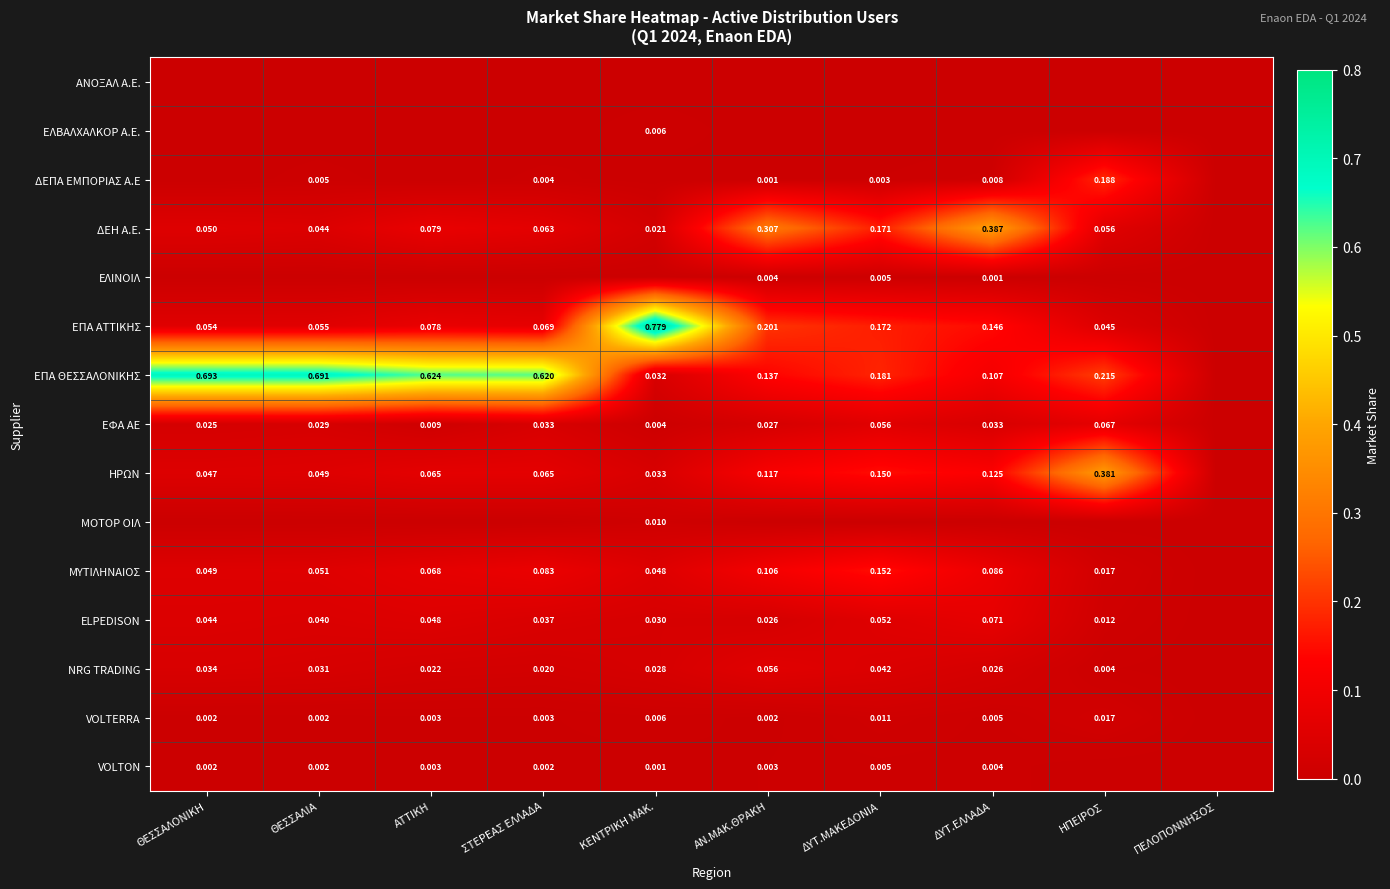

Which series has the widest spread of values?

ΕΠΑ ΑΤΤΙΚΗΣ